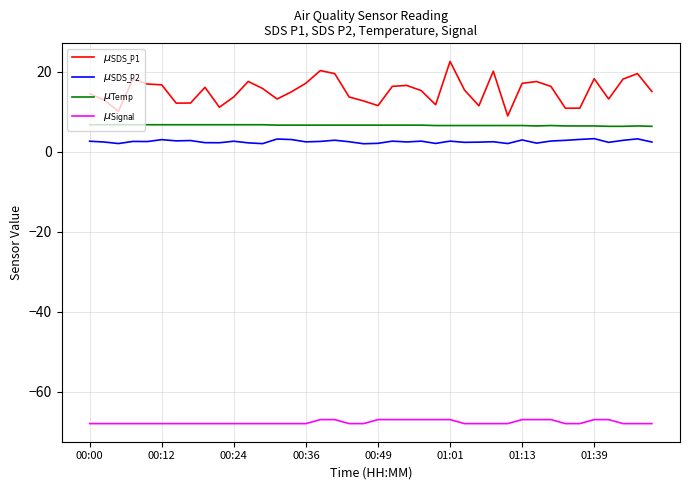

Does the chart have visible grid lines?

Yes